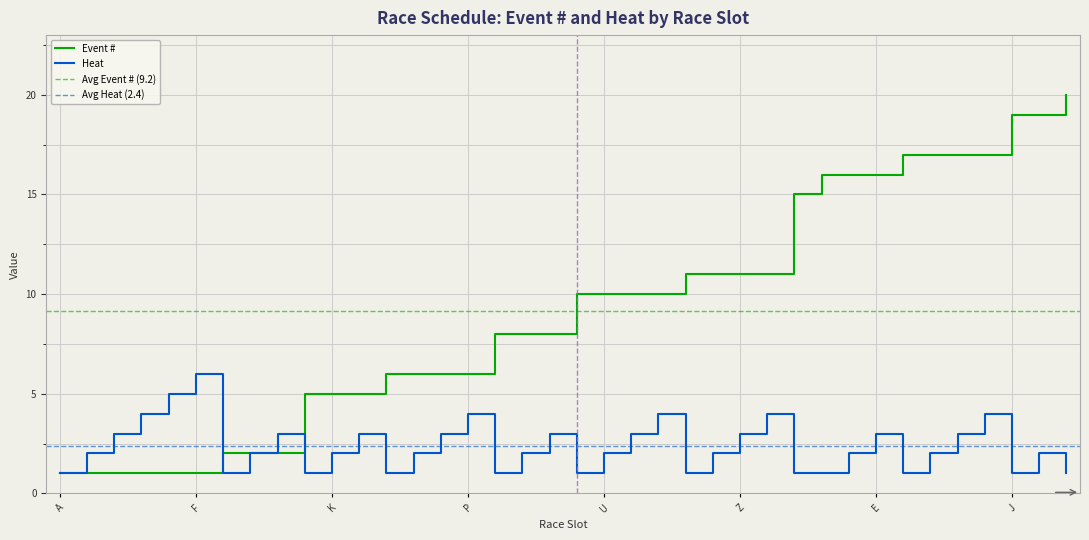

At which label does Heat reach its peak?

F